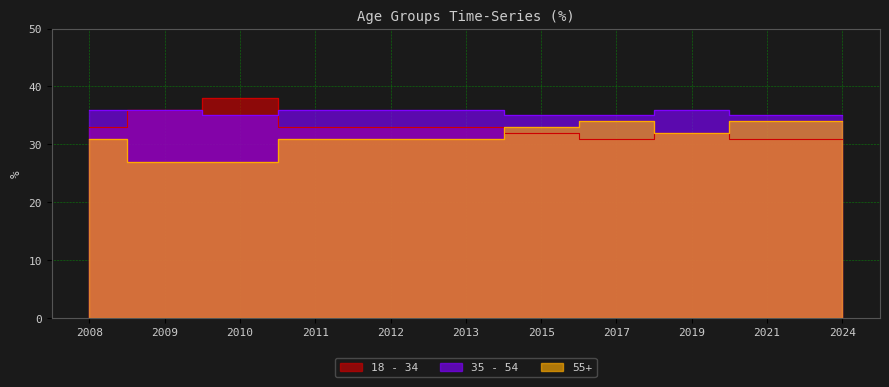

How many lines are shown in the chart?

3